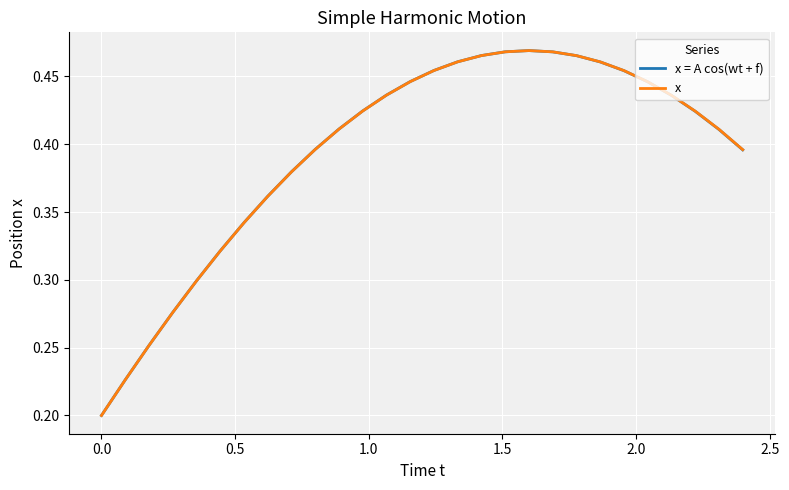

What are all the series names shown in the legend?

x = A cos(wt + f), x